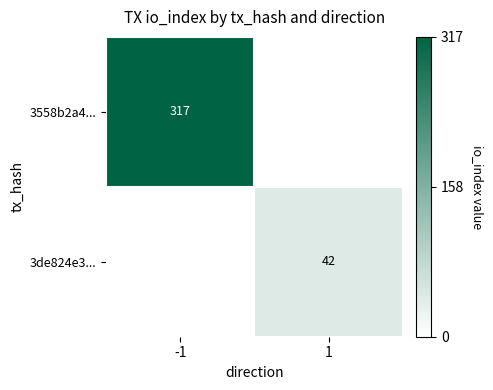

How many values in 3558b2a4... are above zero?

1